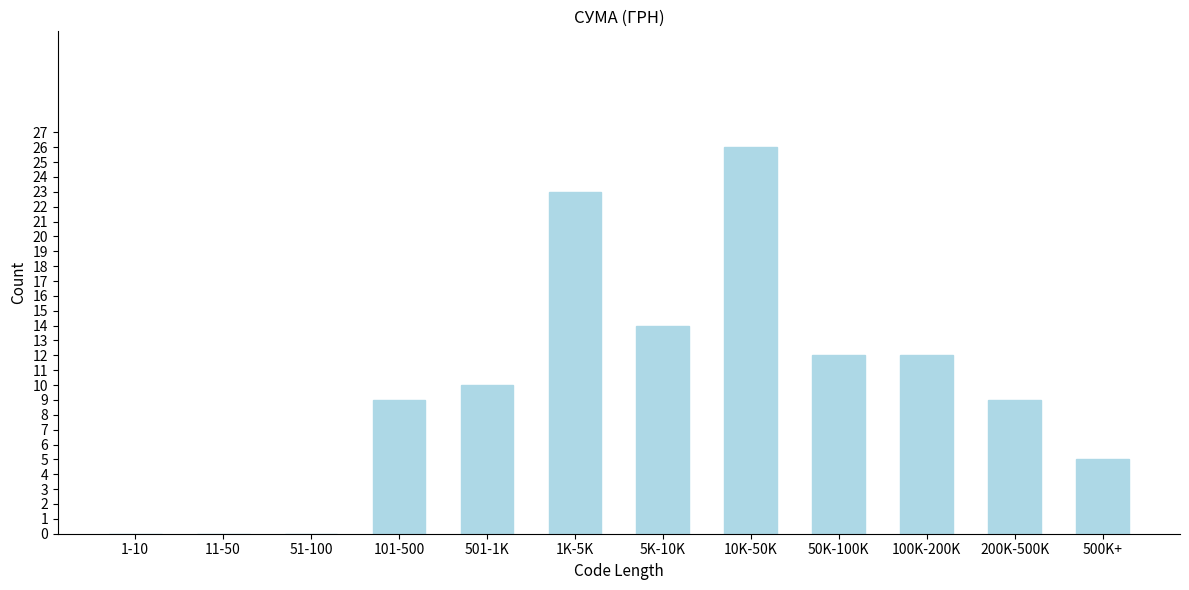

Reading right to left, list all the values displayed in this chart.

500K+=5	200K-500K=9	100K-200K=12	50K-100K=12	10K-50K=26	5K-10K=14	1K-5K=23	501-1K=10	101-500=9	51-100=0	11-50=0	1-10=0